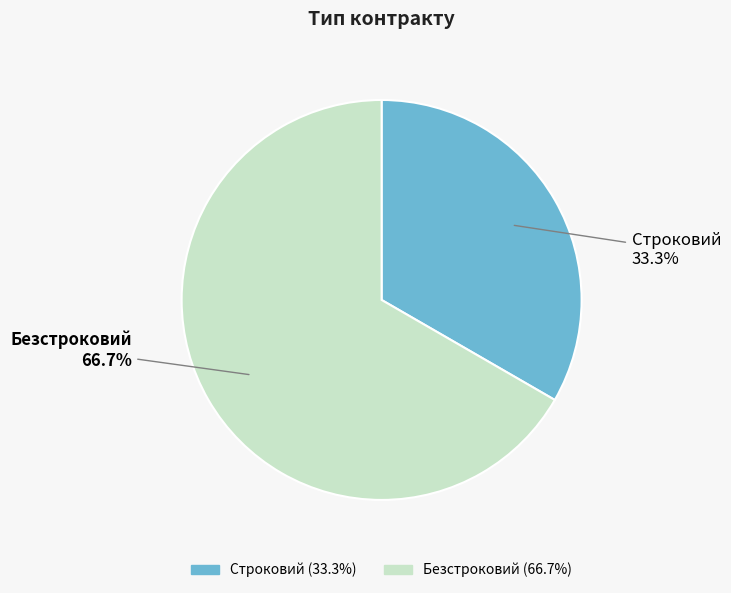

To the nearest percent, what percentage of the pie is Безстроковий?

67%